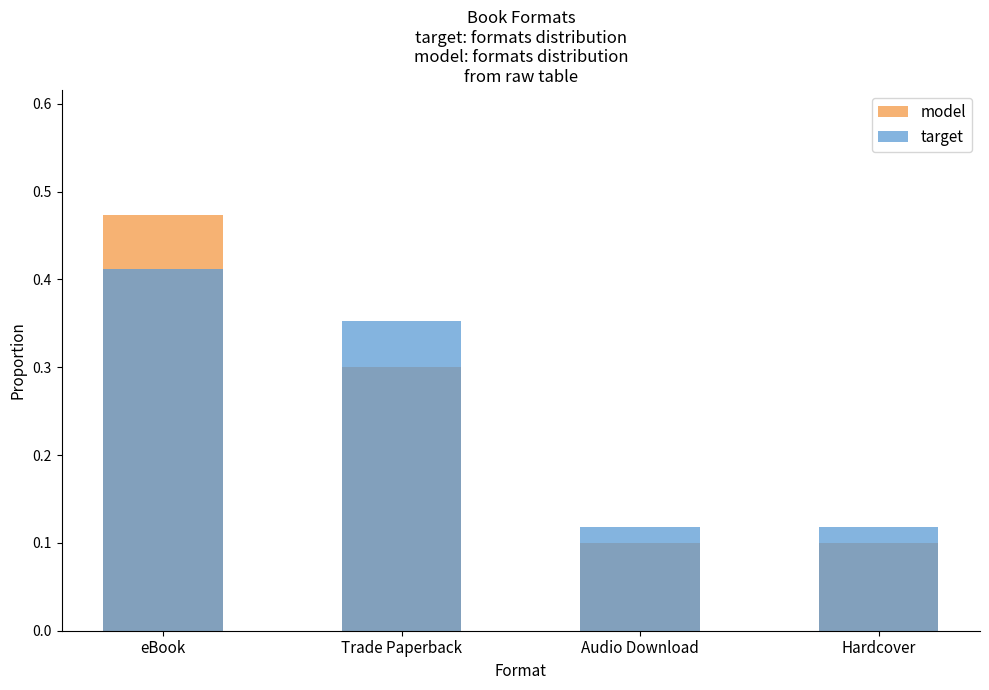

What is the label of the 3rd bar from the left?

Audio Download